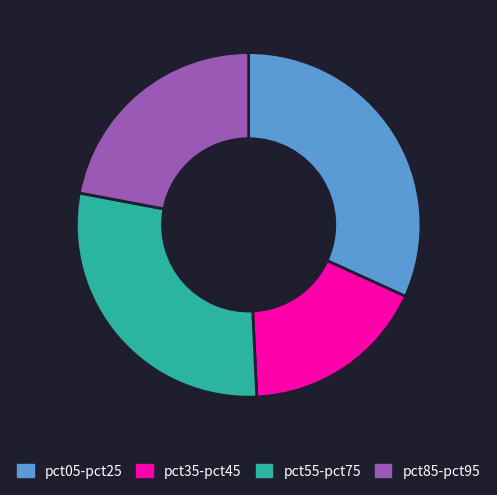

Which category has the smallest portion of the pie?

pct35-pct45